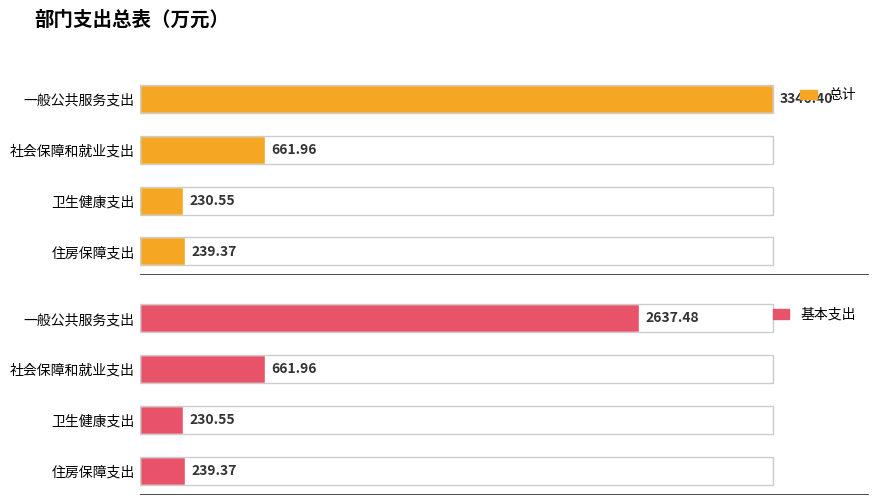

Reading right to left, list all the values displayed in this chart.

总计: 239.4	230.6	662.0	3346.4
基本支出: 239.4	230.6	662.0	2637.5